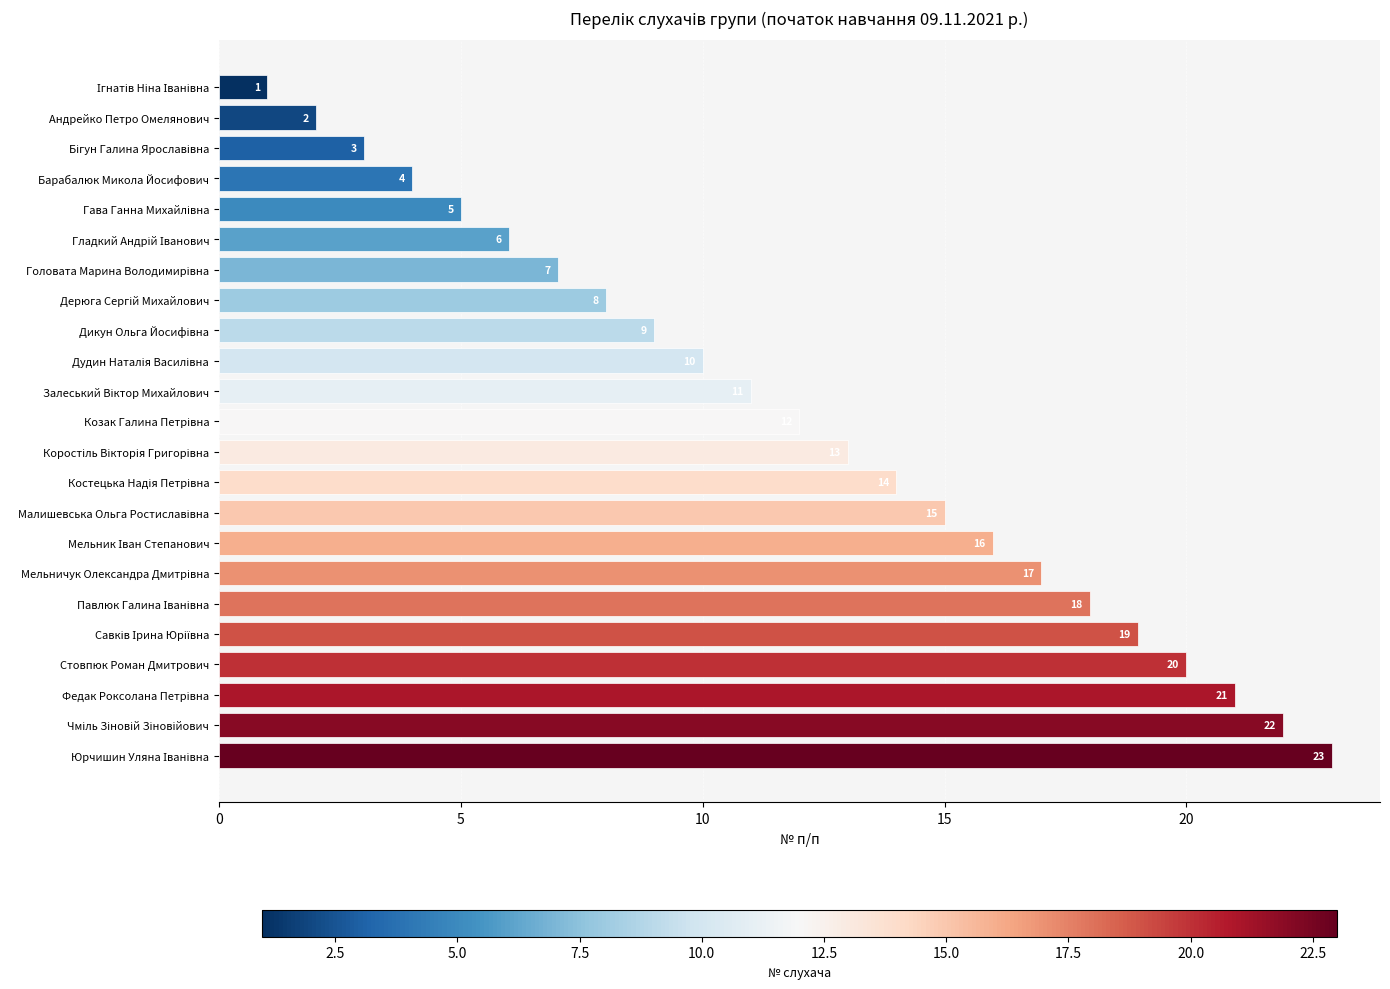

What position from the bottom is Барабалюк Микола Йосифович?

20